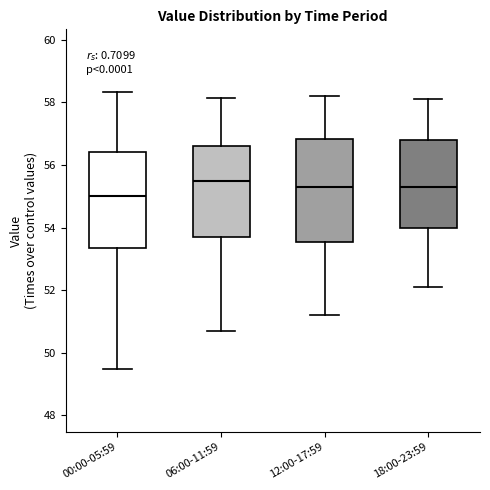

Which box's median line is the lowest?

00:00-05:59